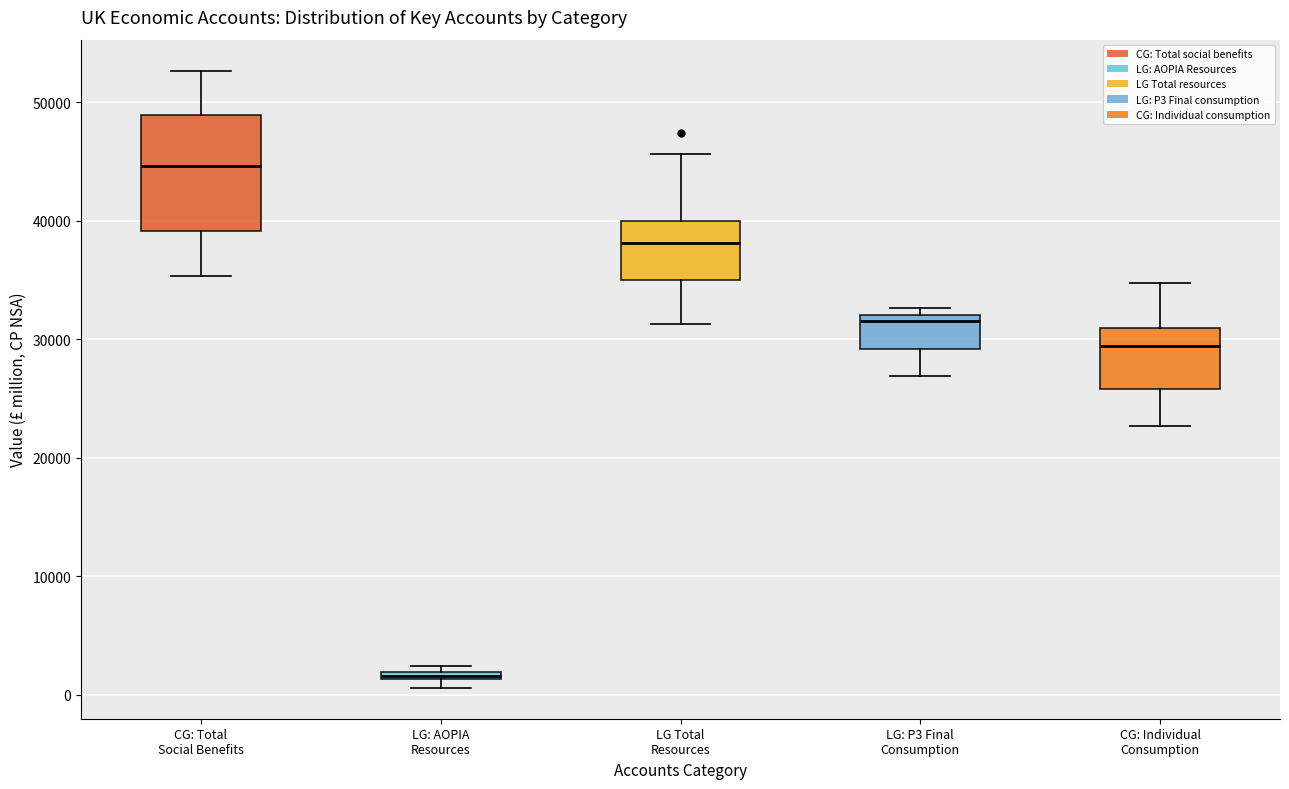

Which box has the highest median line?

CG: Total Social Benefits